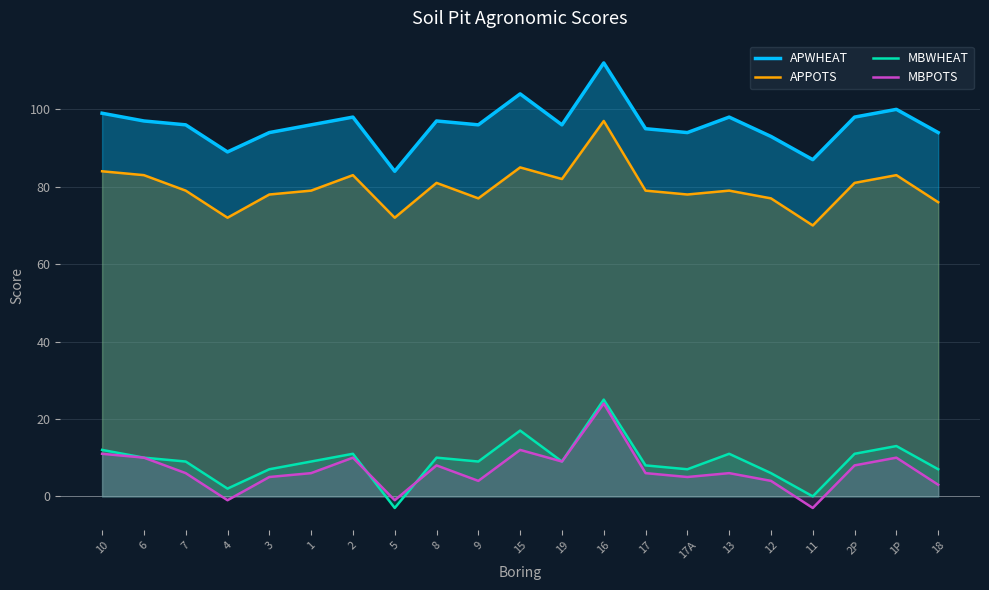

Which series has the largest total across all categories?

APWHEAT